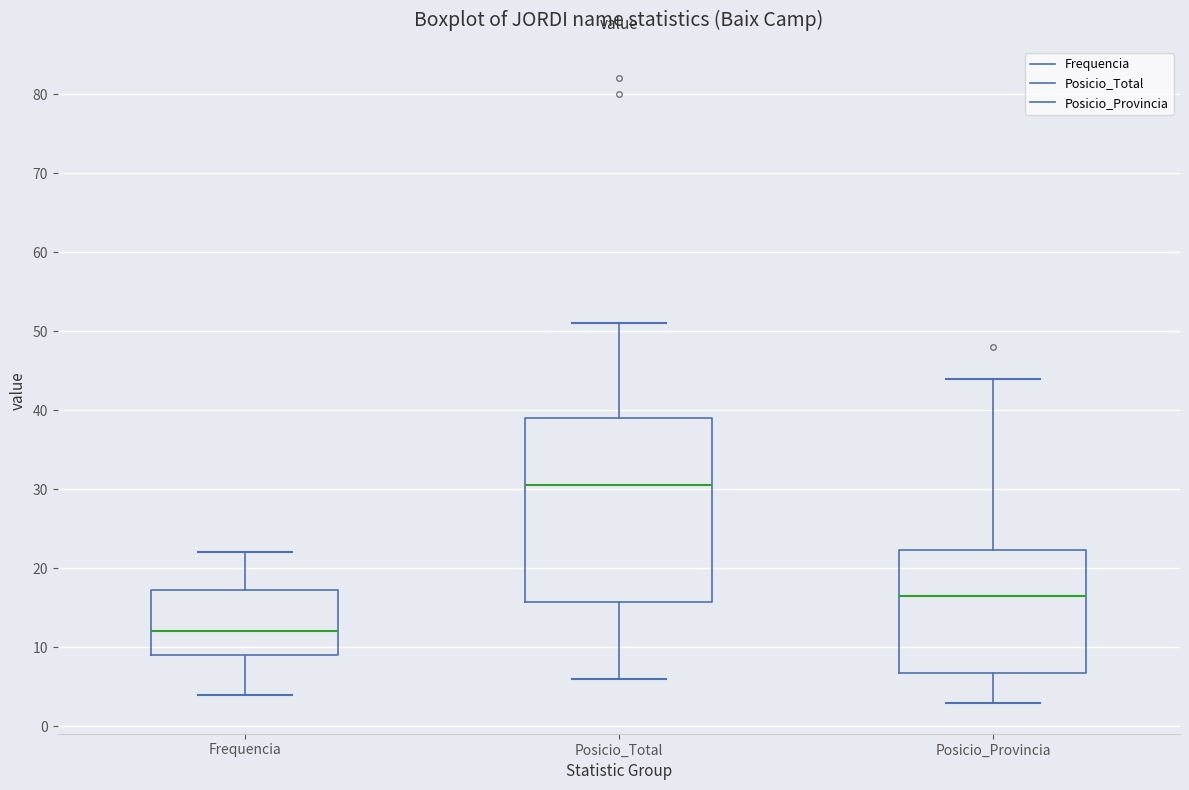

Which box is the tallest, from its lower edge to its upper edge?

Posicio_Total